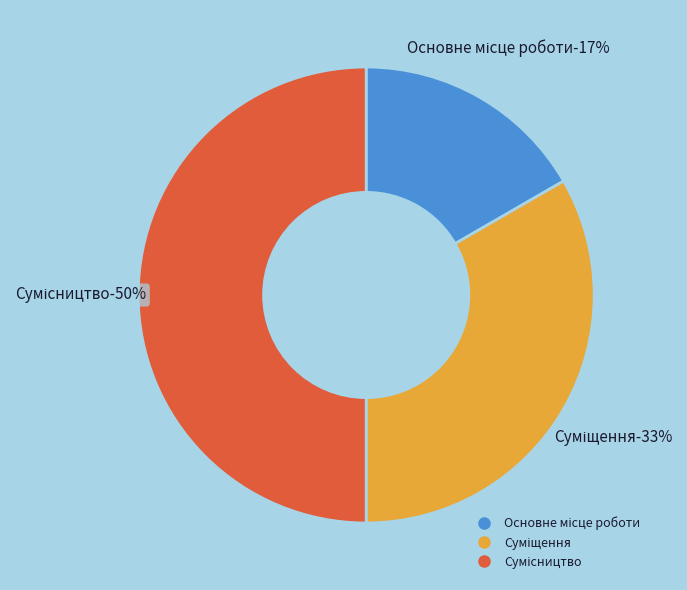

Combined, what portion of the pie is Суміщення and Основне місце роботи?

50.0%